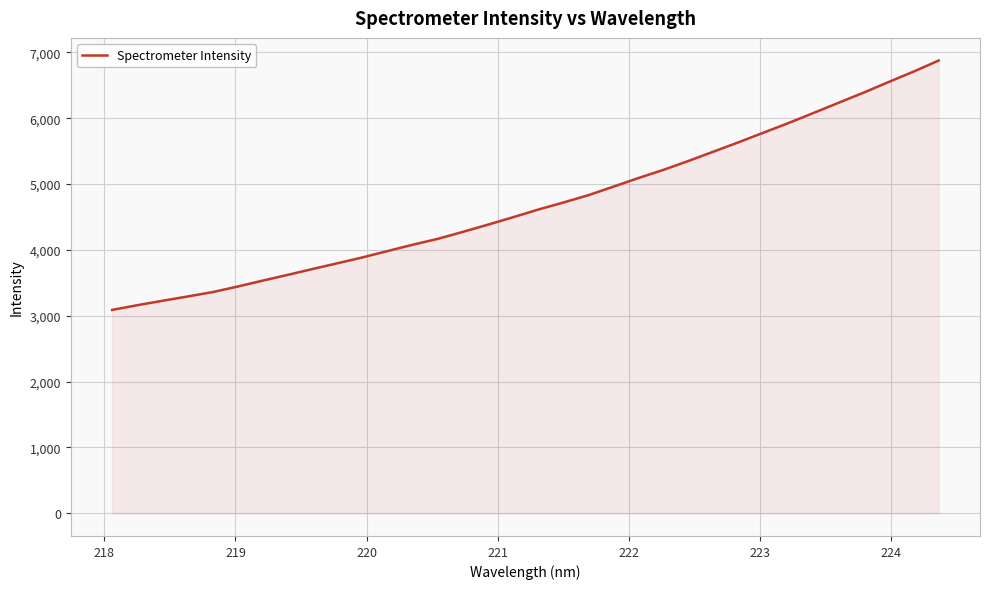

What is the maximum value shown in the chart?

6874.8